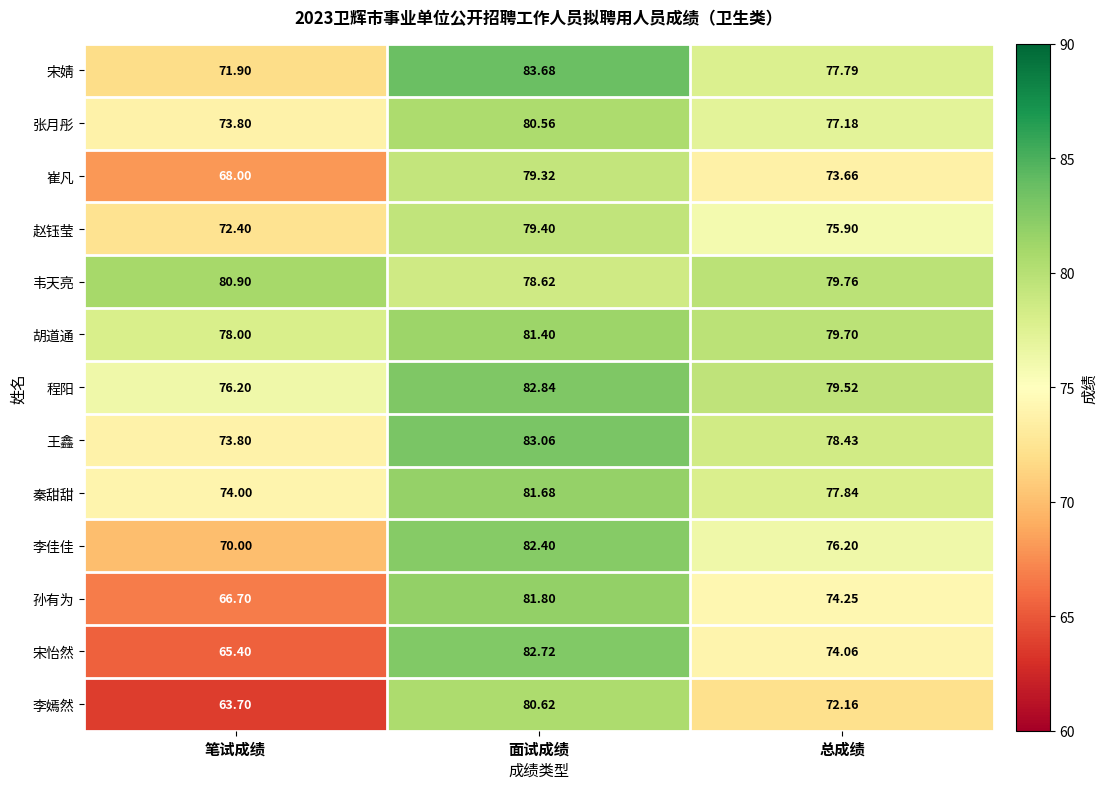

At which label does 孙有为 first exceed 74?

面试成绩